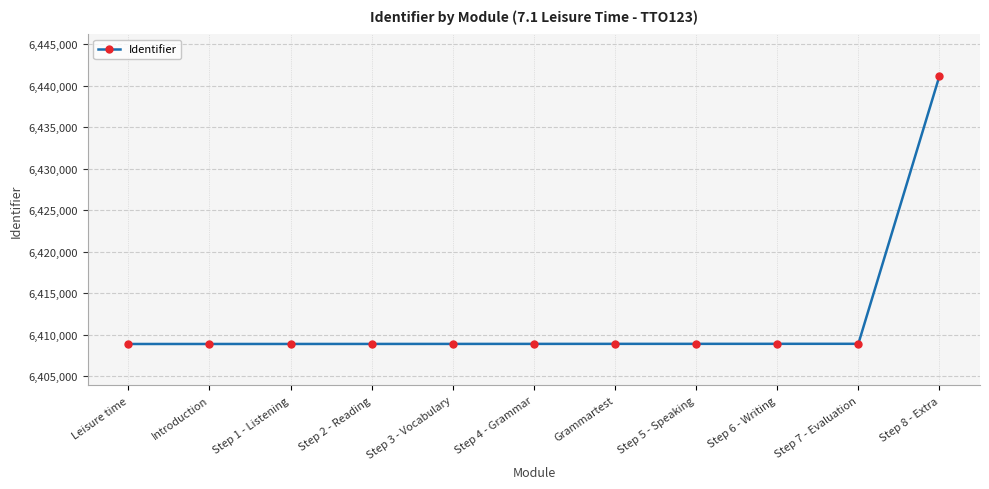

Does the chart display data point markers on the line(s)?

Yes